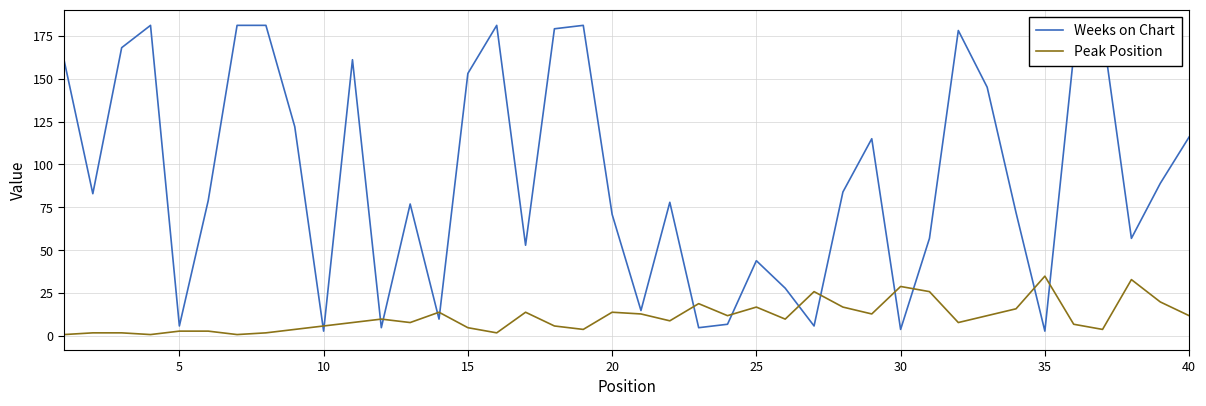

What is the difference between the maximum and minimum values in the Peak Position series?

34